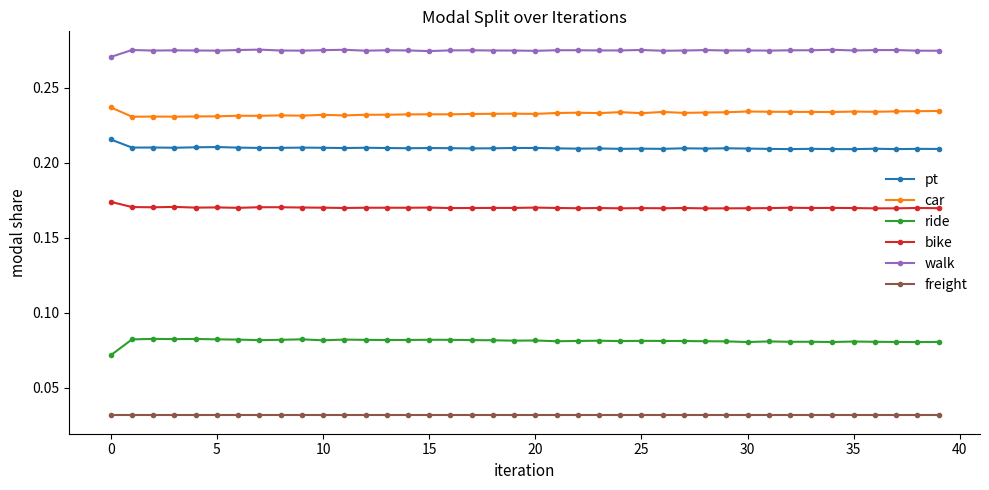

True or false: car and freight intersect in this chart.

False